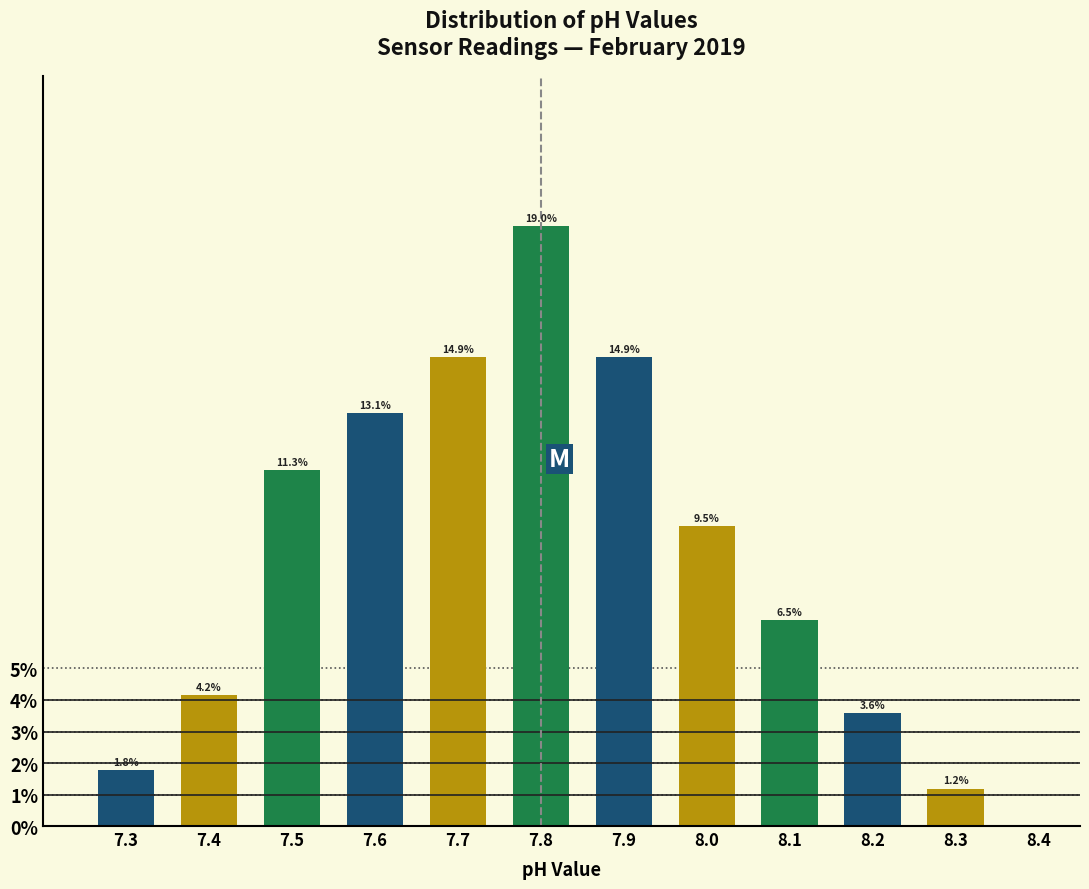

Over which range of the x-axis is the bar tallest?

7.75 to 7.85